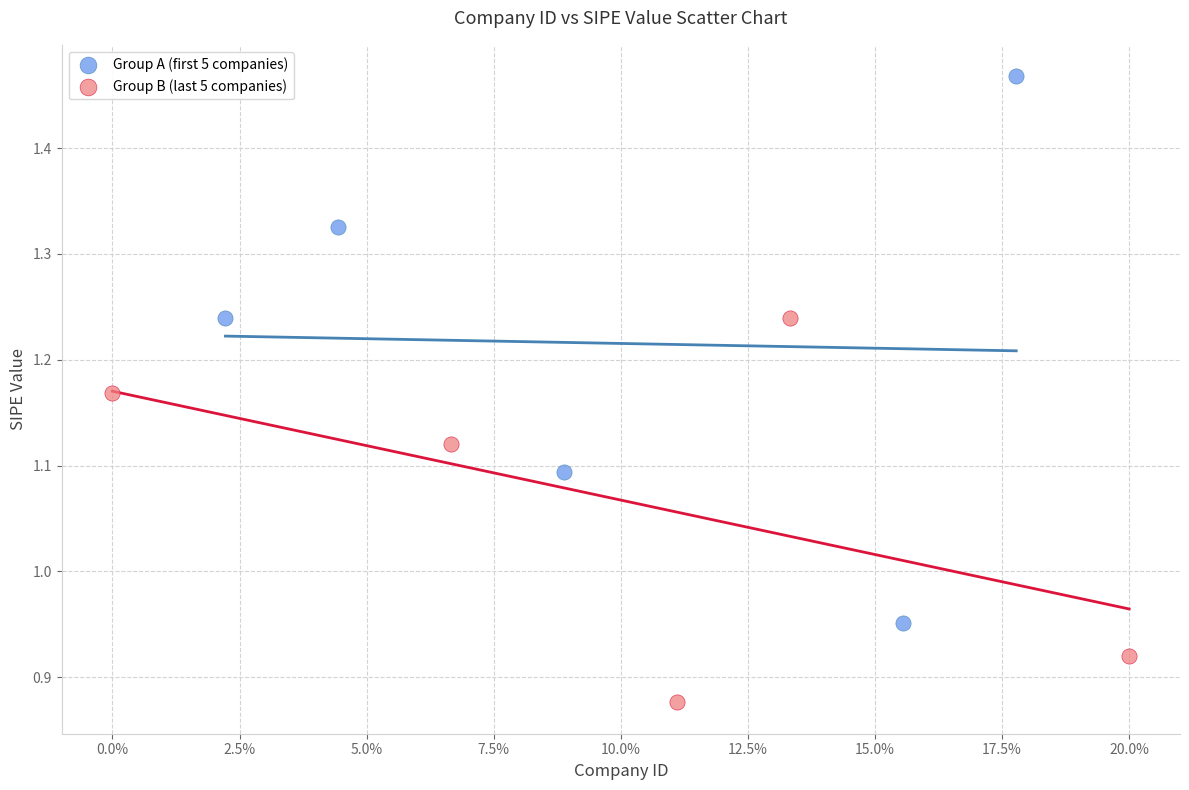

What are all the series names shown in the legend?

Group A (first 5 companies), Group B (last 5 companies)